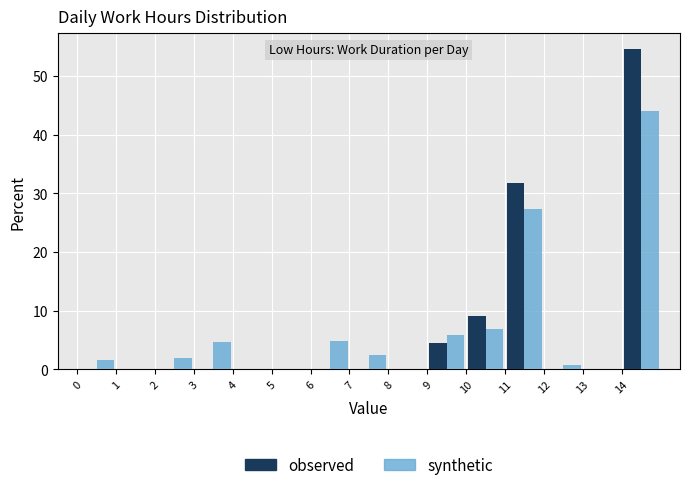

In the observed series, which range on the x-axis has the tallest bar?

14 to 15